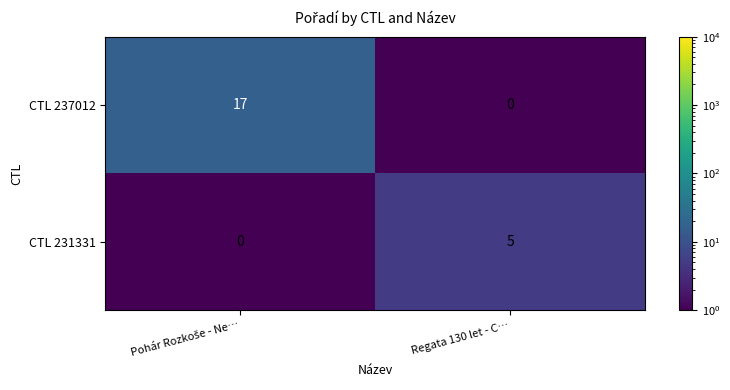

At Regata 130 let - C…, list the series in order from largest to smallest.

CTL 231331, CTL 237012